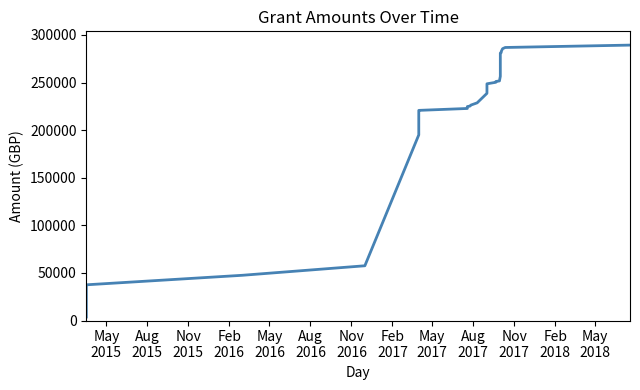

The chart shows a value of 305017.2 at 17. True or false?

False